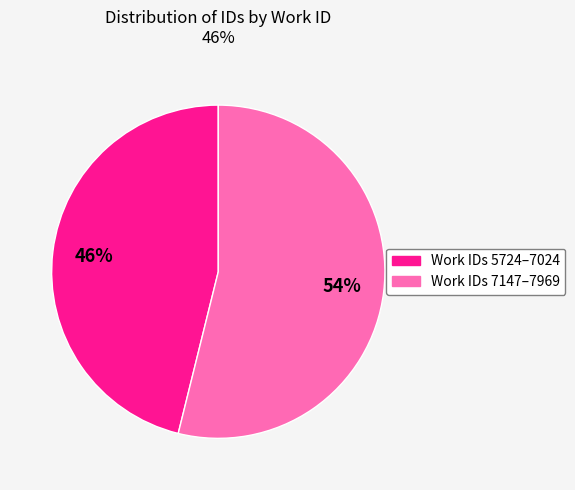

To the nearest percent, what is the average slice percentage?

50%